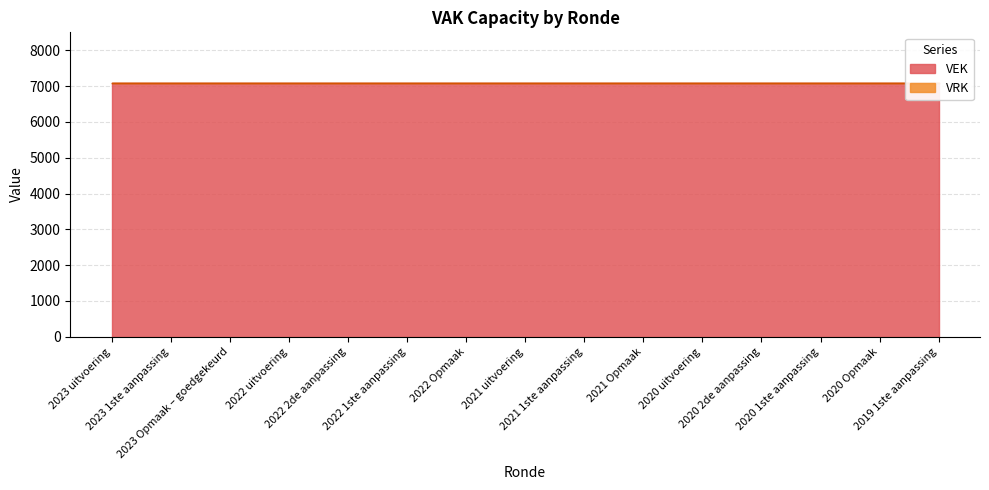

Does the chart display data point markers on the line(s)?

No